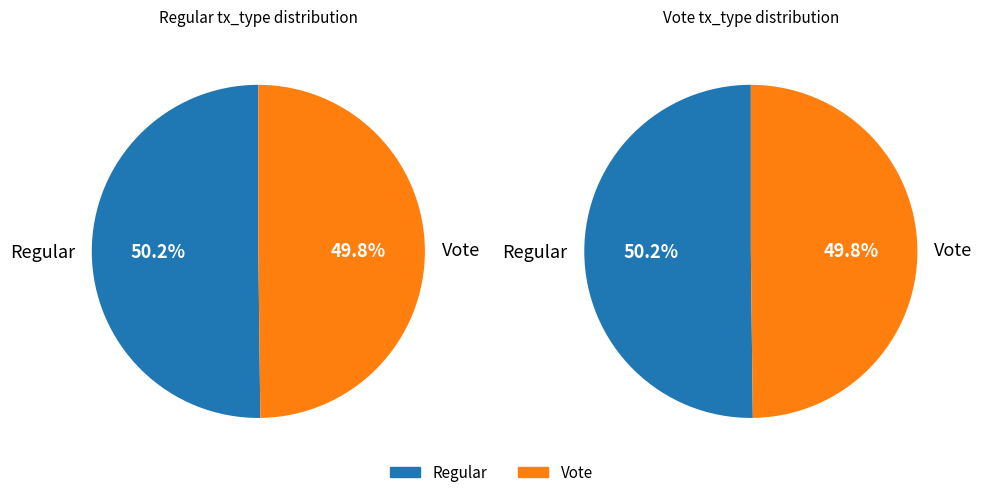

Combined, what portion of the pie is Vote and Regular?

100.0%